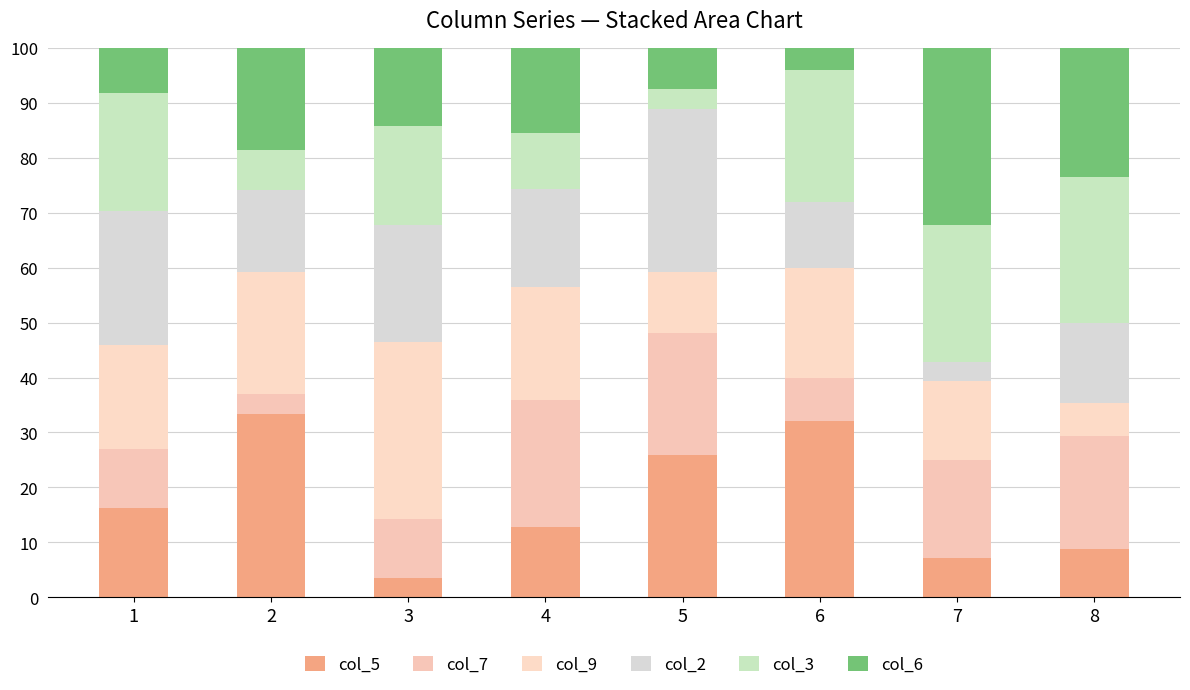

At 1, list the series in order from smallest to largest.

col_6, col_7, col_5, col_9, col_3, col_2